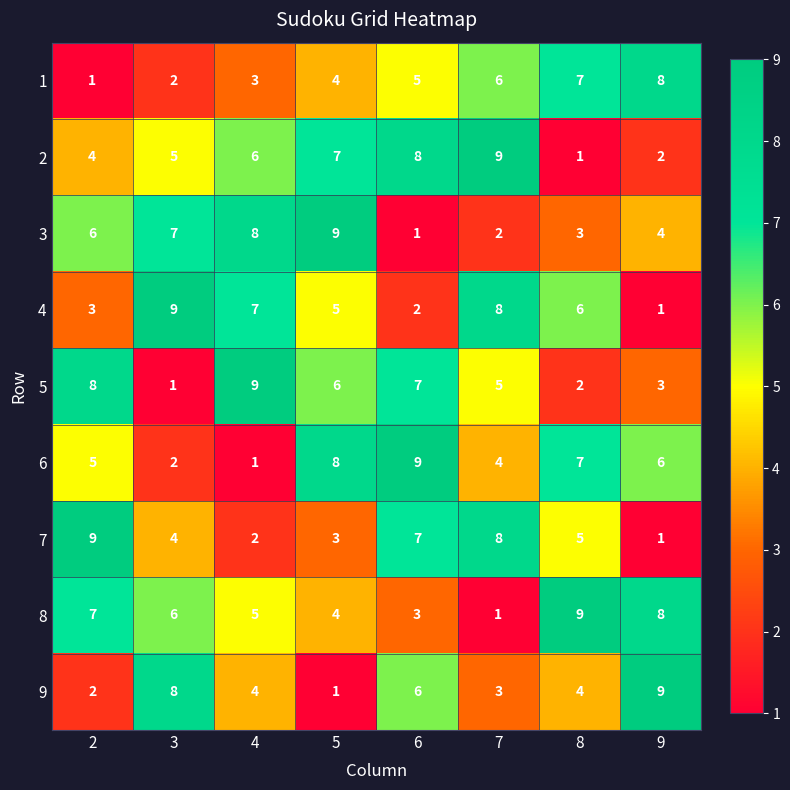

Which series has the largest total across all categories?

8